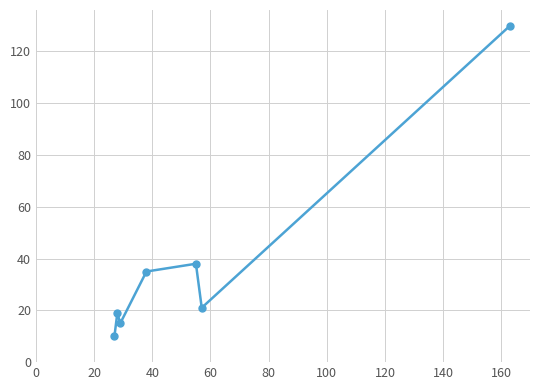

Reading right to left, list all the values displayed in this chart.

130	21	38	35	15	19	10